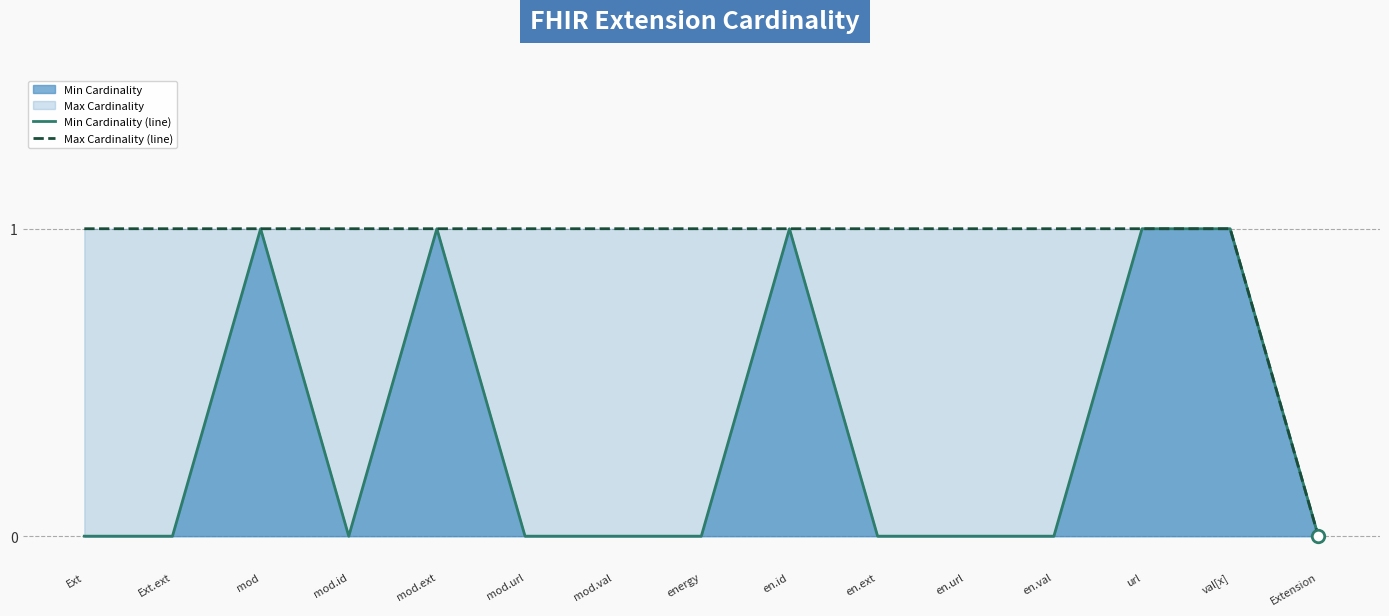

What is the sum of all Max Cardinality (line) values?

14